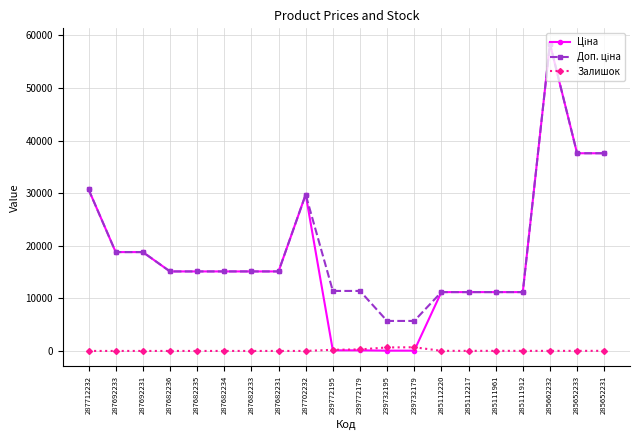

At which category is the sum across all series the highest?

285662232